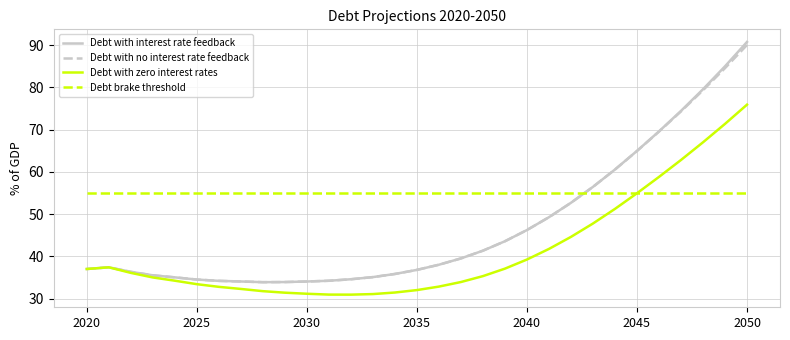

How many intersections are there between Debt brake threshold and Debt with no interest rate feedback?

1